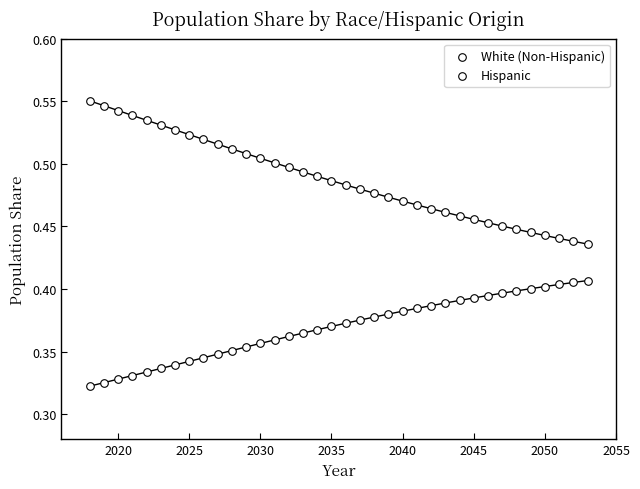

How many data points are displayed?

72